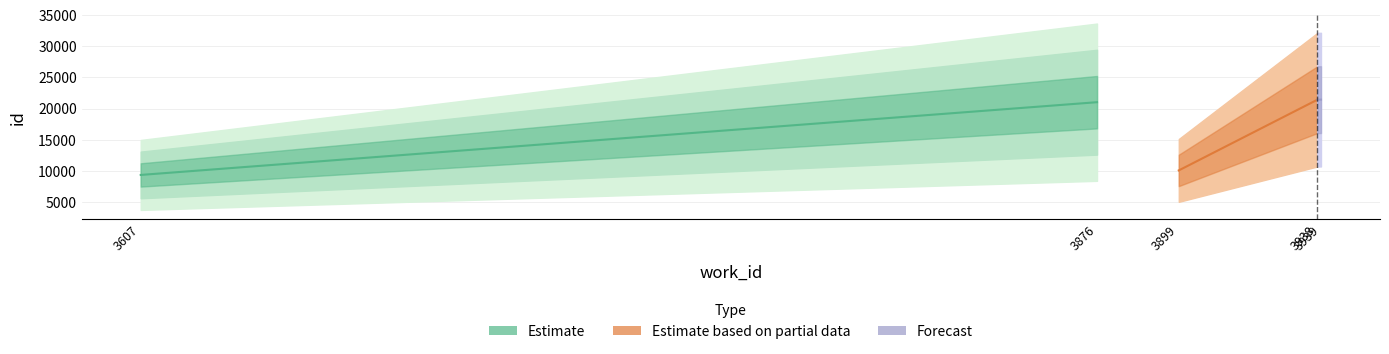

Rank the categories by value from lowest to highest.

3607, 3899, 3876, 3938, 3938